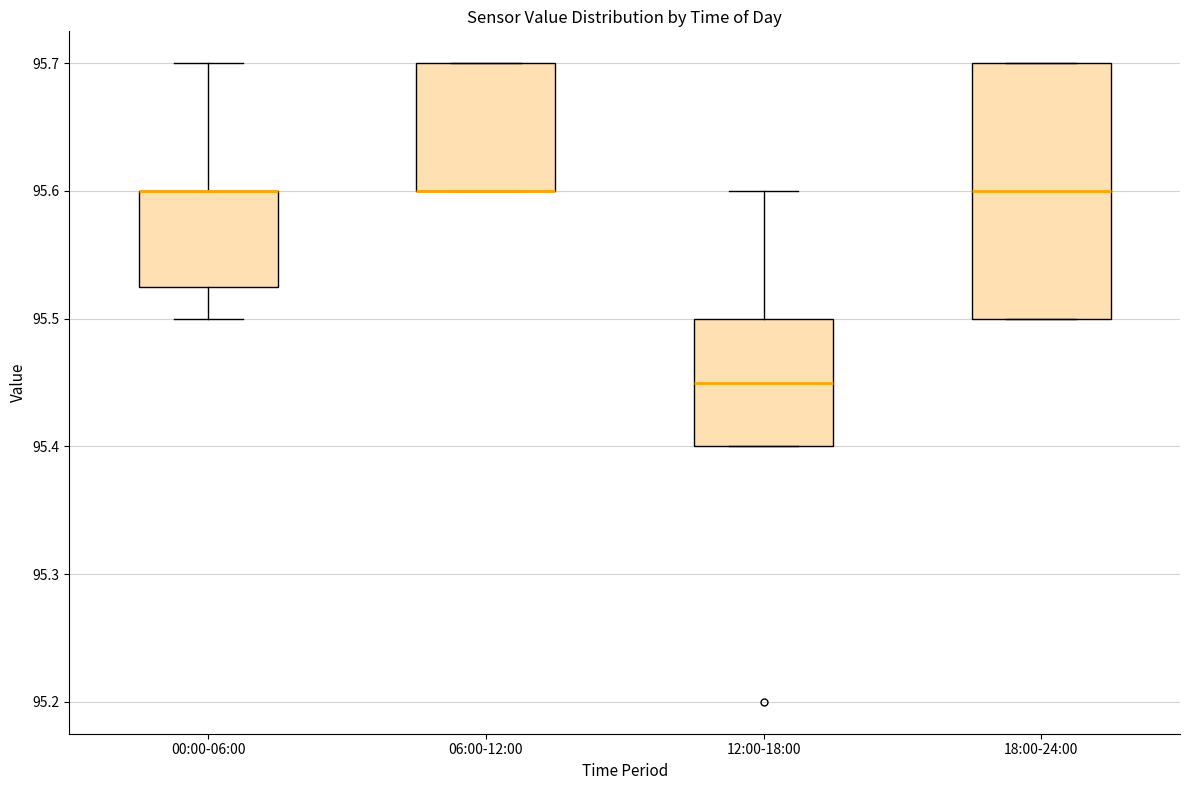

Where is the upper edge of the box for 12:00-18:00 on the y-axis? The values are not printed on the chart, so give them approximately, as read against the axis.

95.50